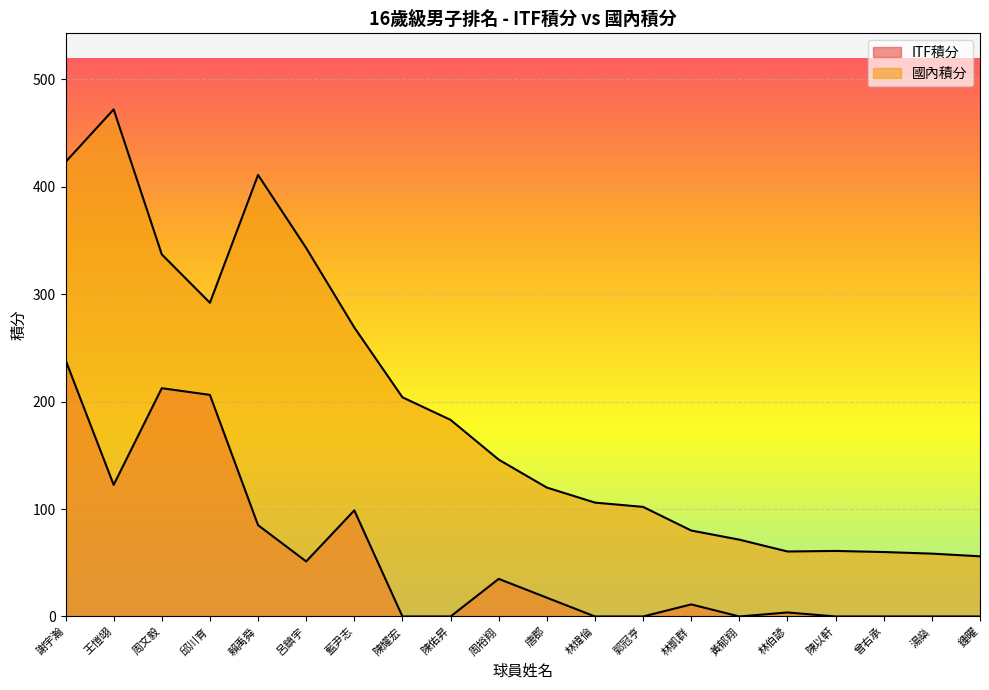

True or false: 國內積分 has more than 0 interior local peaks.

True